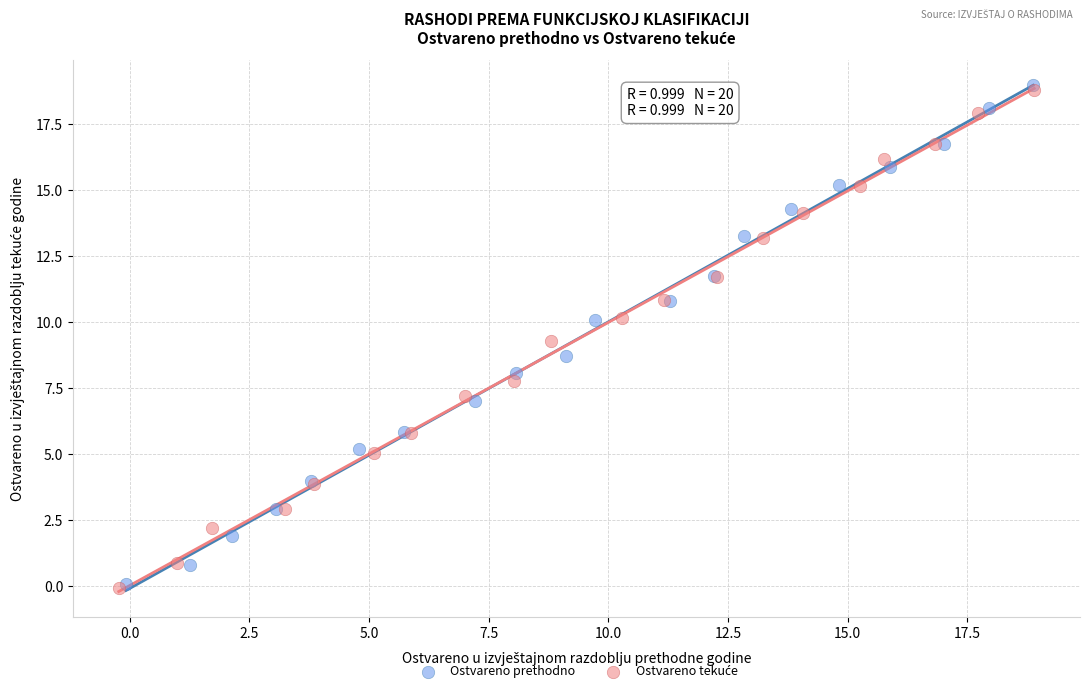

Which series has the largest Y range (max minus min)?

Ostvareno prethodno